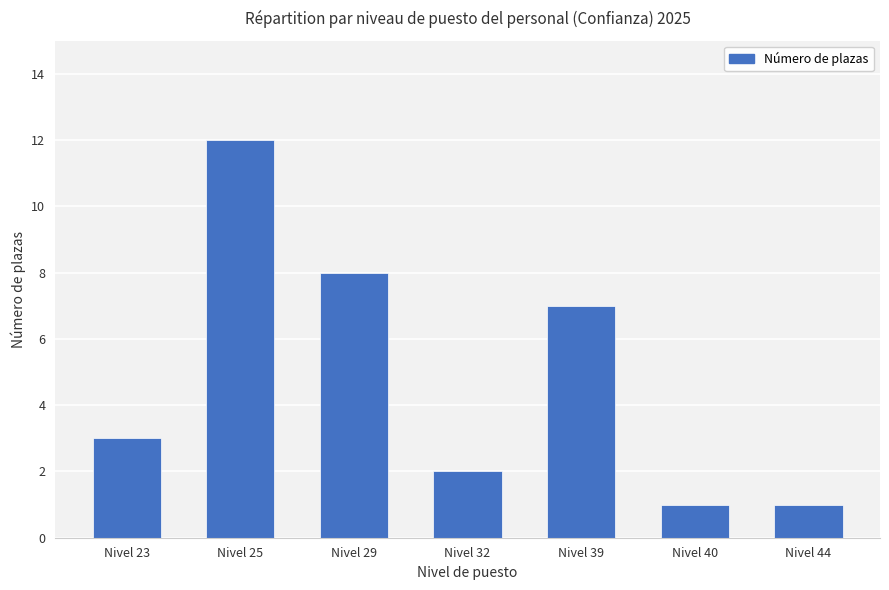

How many series are shown in this chart?

1